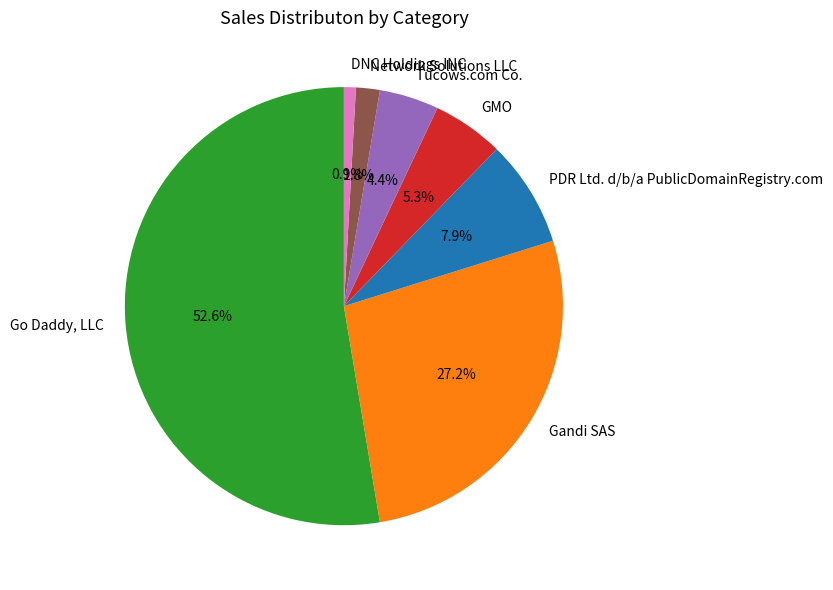

Is there any slice that represents more than half of the pie?

Yes